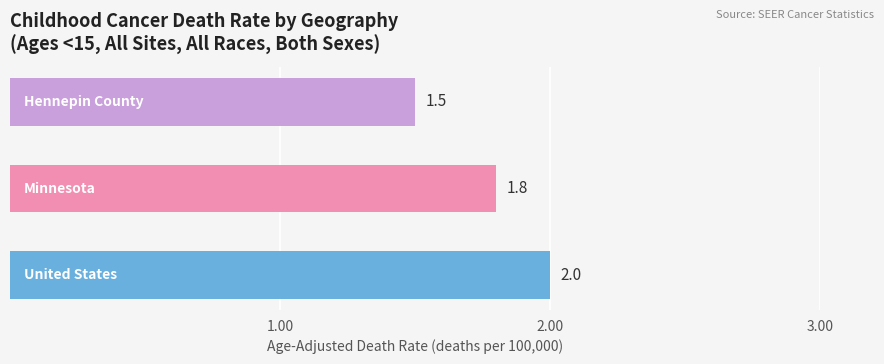

What is the difference between the maximum and minimum values?

0.5